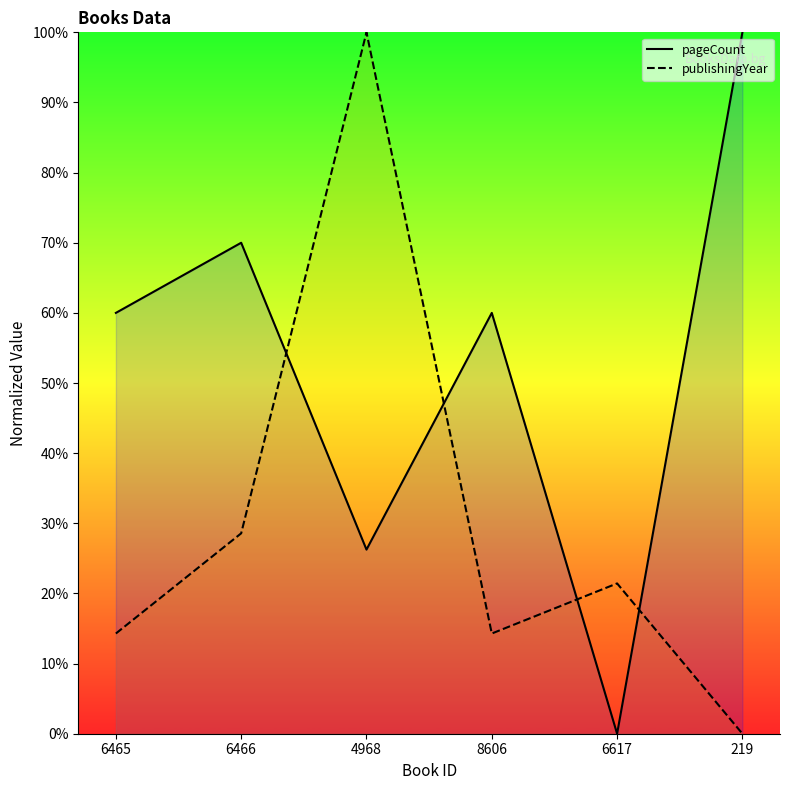

True or false: pageCount has more than 1 interior local peaks.

True